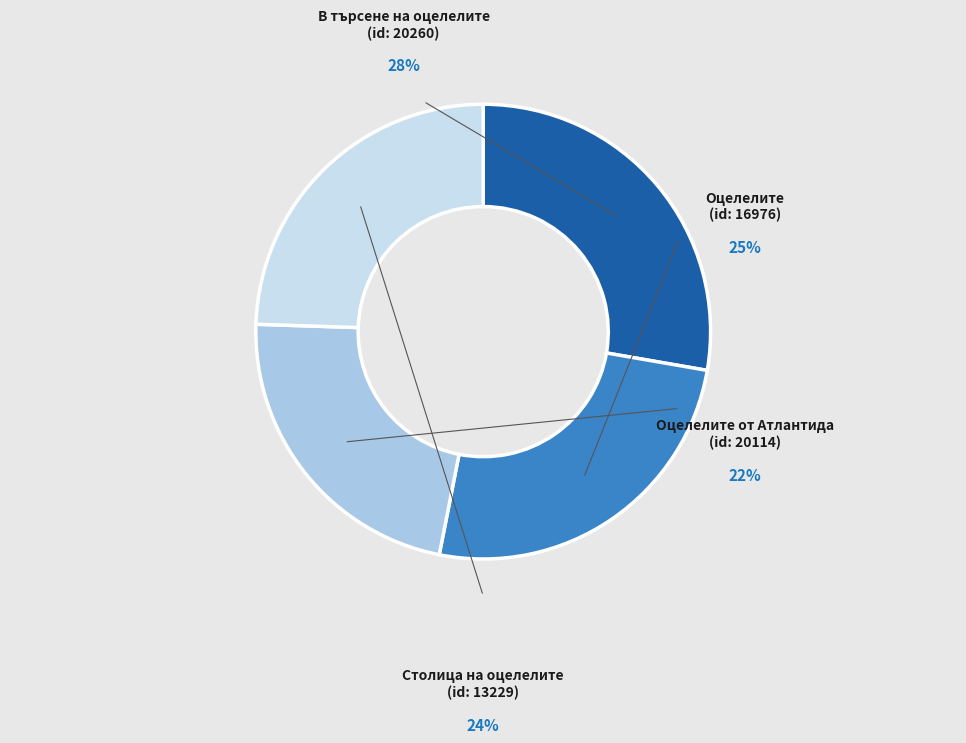

The Оцелелите
(id: 16976) slice represents 25% of the pie. True or false?

True